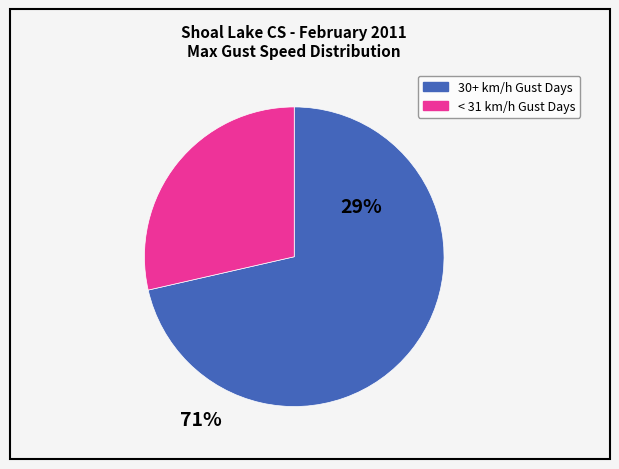

Count the number of slices in the pie.

2